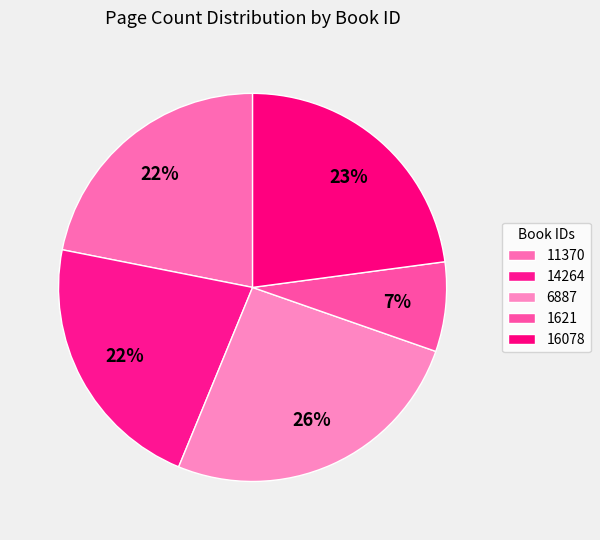

How many segments does this pie chart have?

5